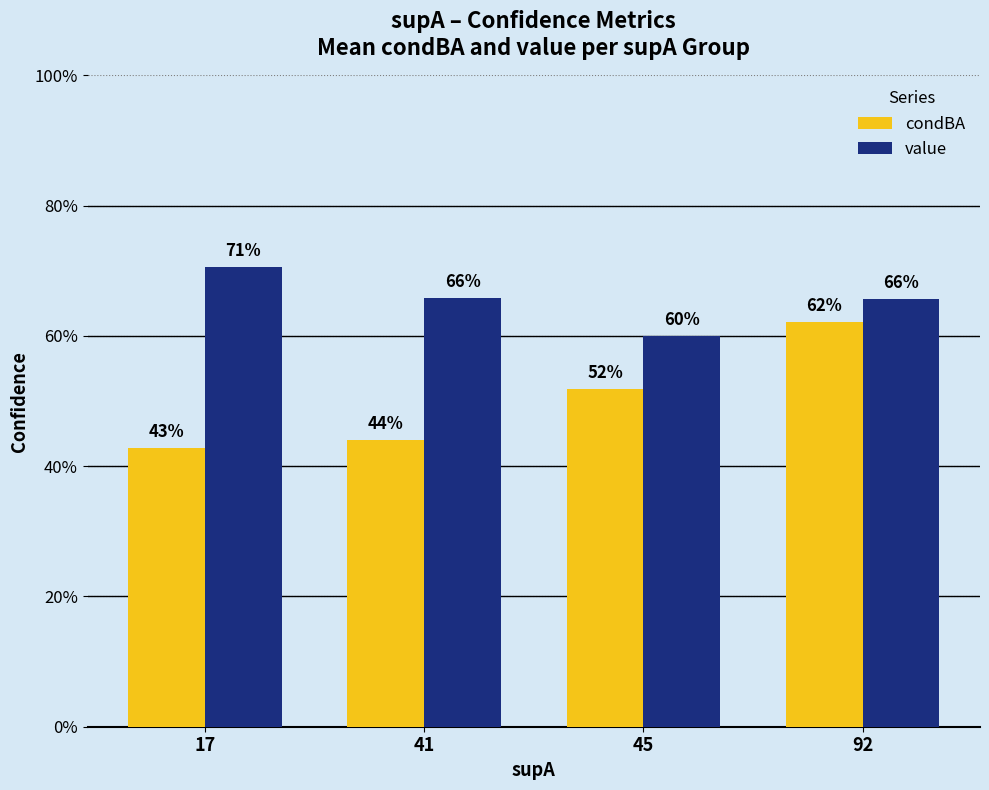

What value does the value series have at 92?

0.7